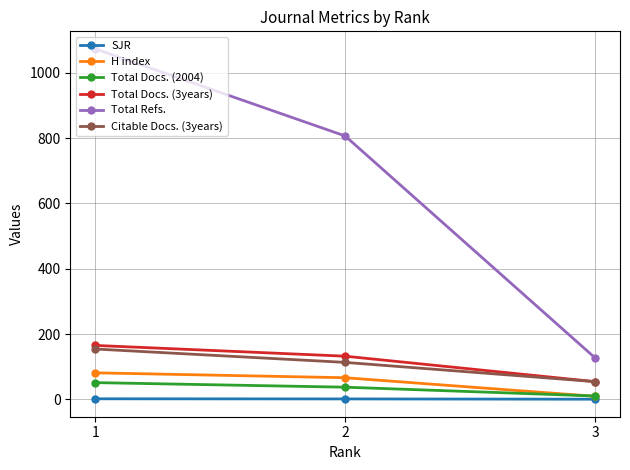

Count the number of data series in this chart.

6